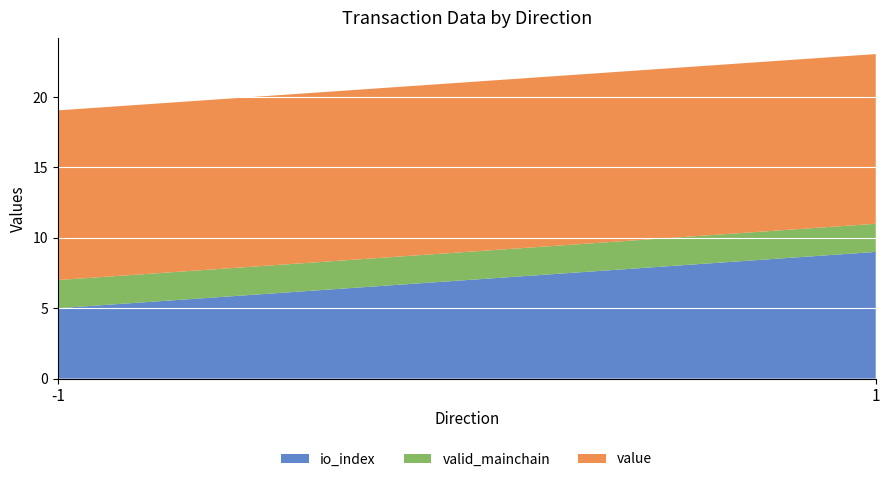

Is it true that io_index equals 9.0 at 1?

True